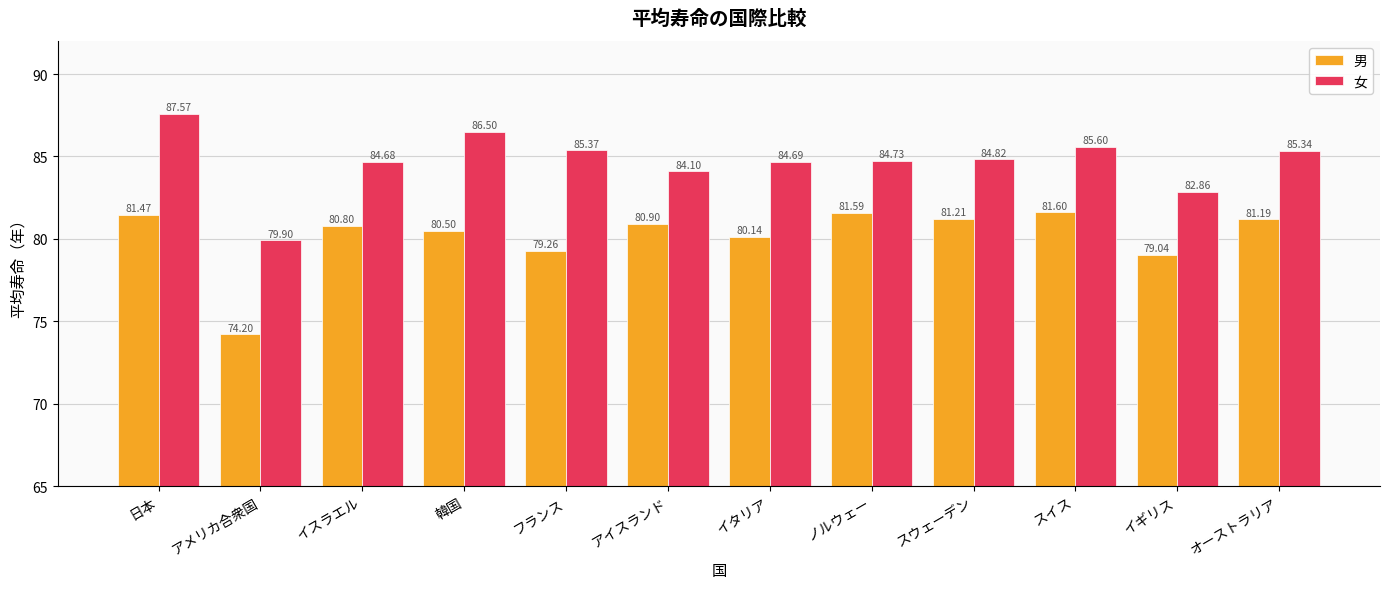

Between アイスランド and スイス, which series saw the biggest shift?

女